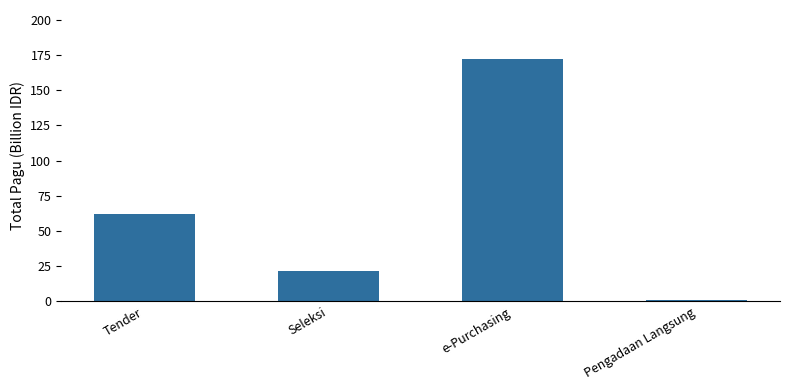

What is the change in value from Tender to e-Purchasing?

+110.4